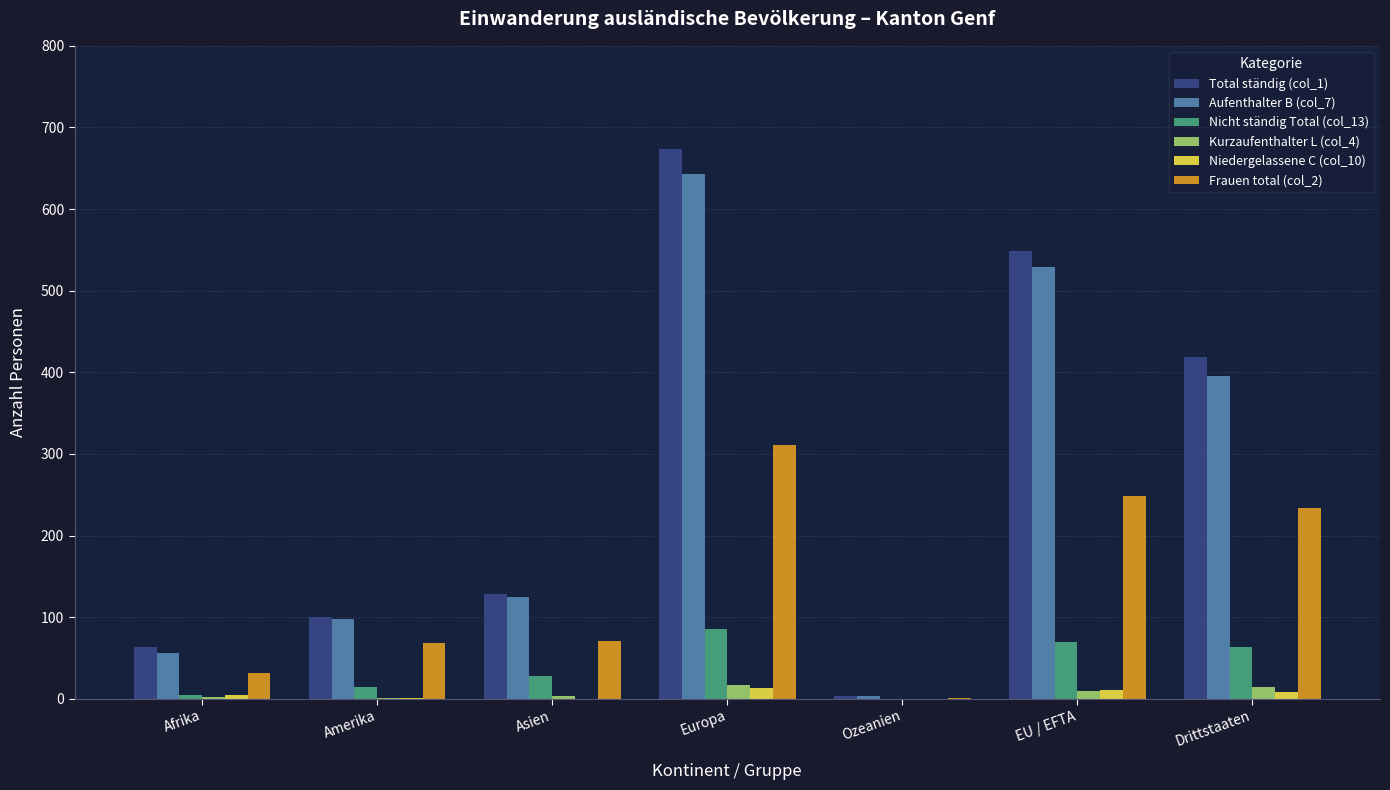

True or false: Nicht ständig Total (col_13) has a value of -29 at Ozeanien.

False